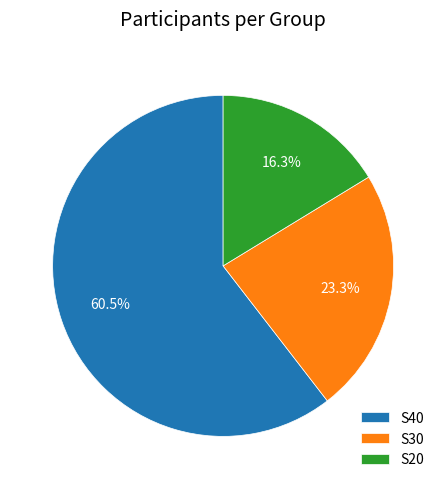

The S20 slice represents 9% of the pie. True or false?

False